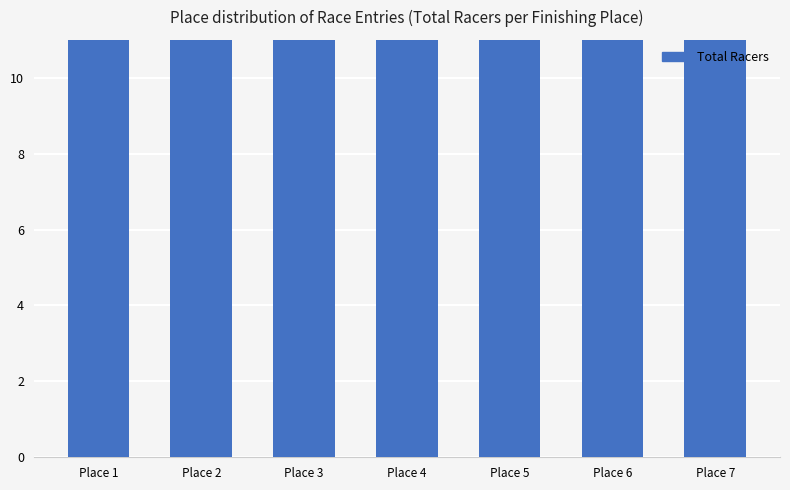

Reading left to right, transcribe all the data shown in this chart.

Place 1=35	Place 2=30	Place 3=31	Place 4=41	Place 5=39	Place 6=36	Place 7=33